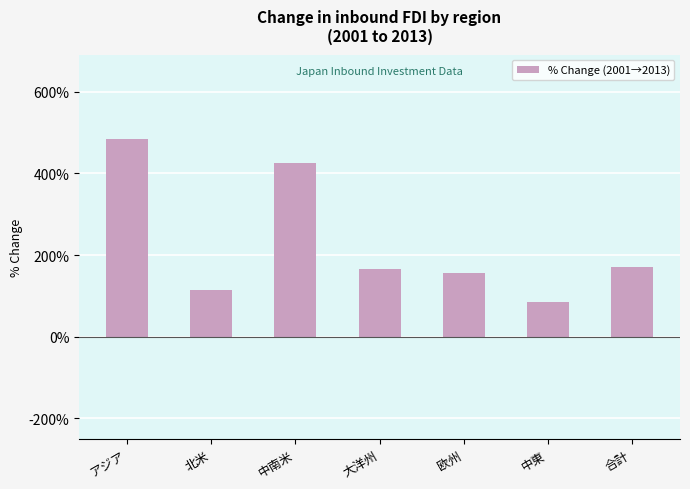

Between アジア and 中東, which is larger?

アジア